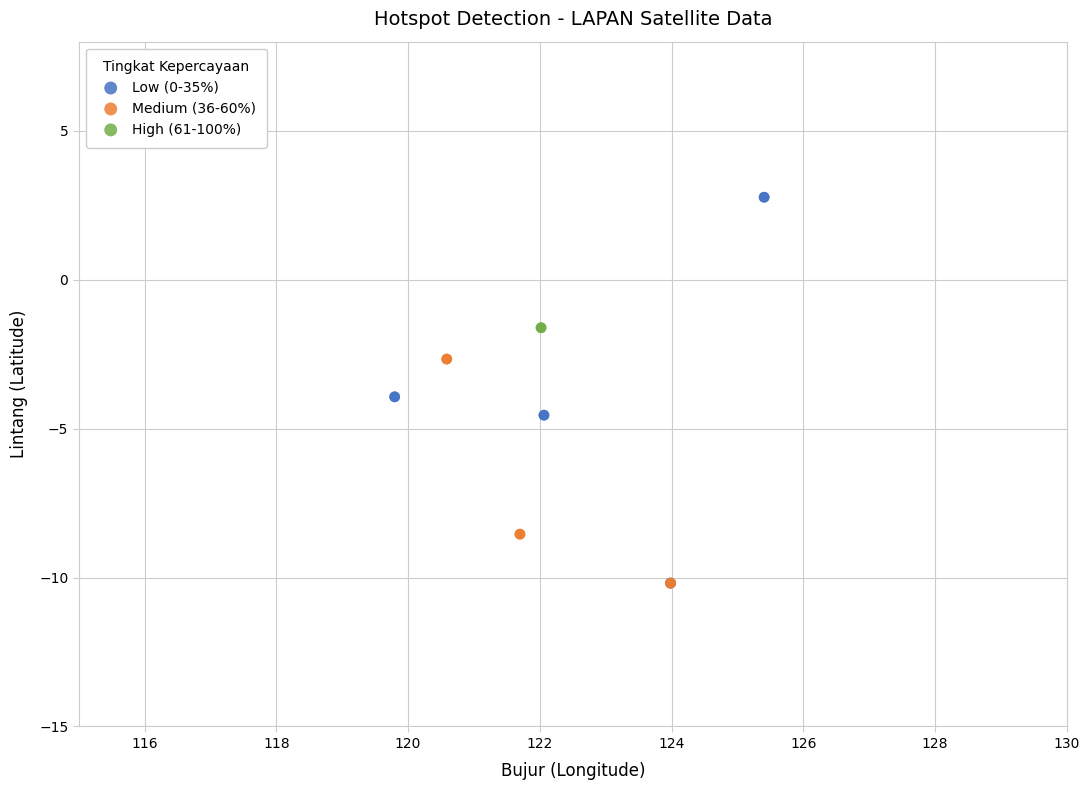

What are all the series names shown in the legend?

Low (0-35%), Medium (36-60%), High (61-100%)